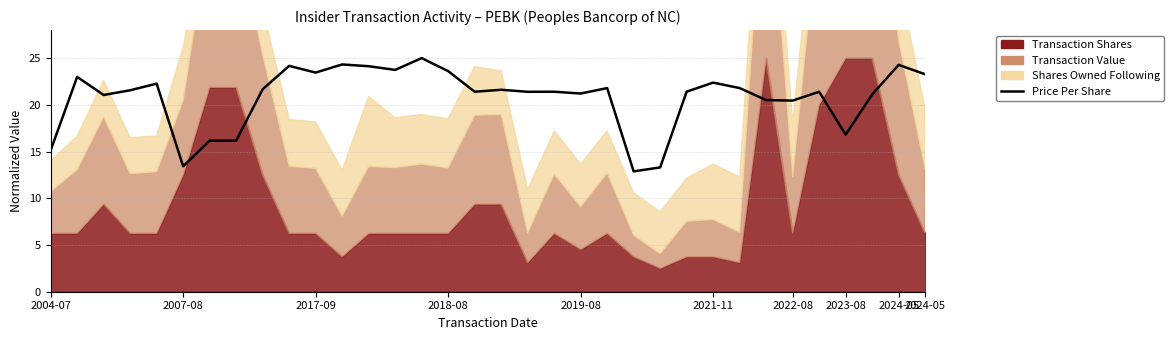

How many interior local valleys (lower than both neighbors) does the data have?

10